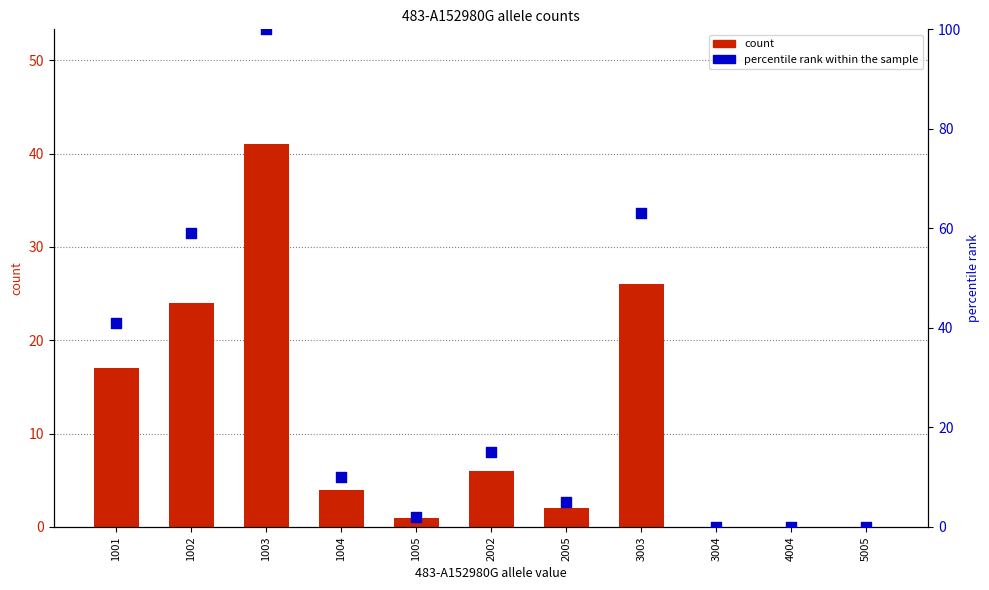

Which series has the largest Y range (max minus min)?

percentile rank within the sample